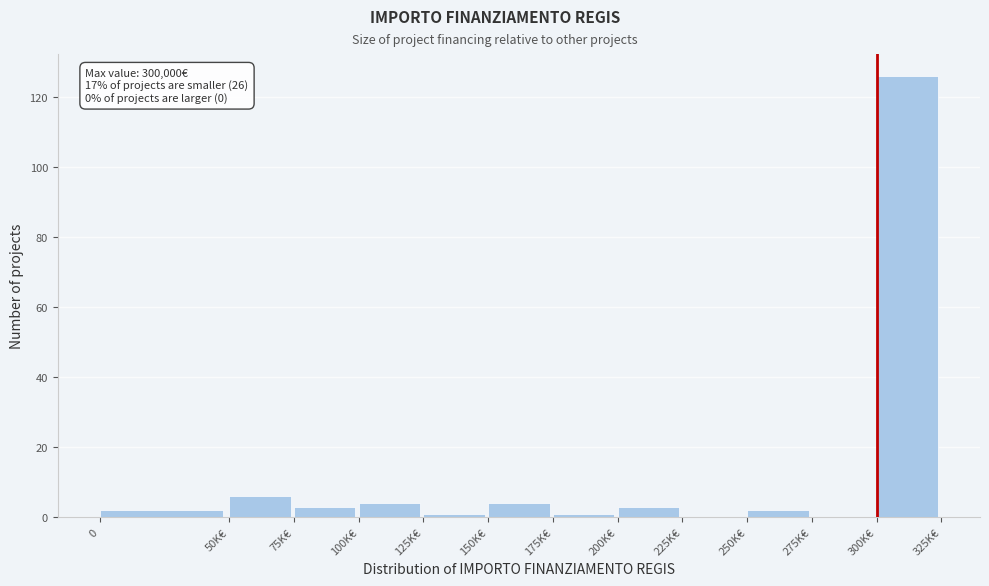

Reading left to right, what are all the values shown in this chart?

0=2	50K€=6	75K€=3	100K€=4	125K€=1	150K€=4	175K€=1	200K€=3	225K€=0	250K€=2	275K€=0	300K€=126